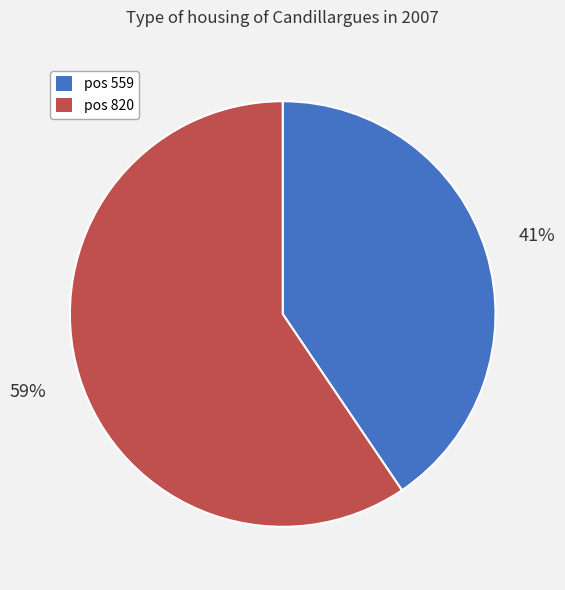

To the nearest percent, what portion does pos 820 represent?

59%